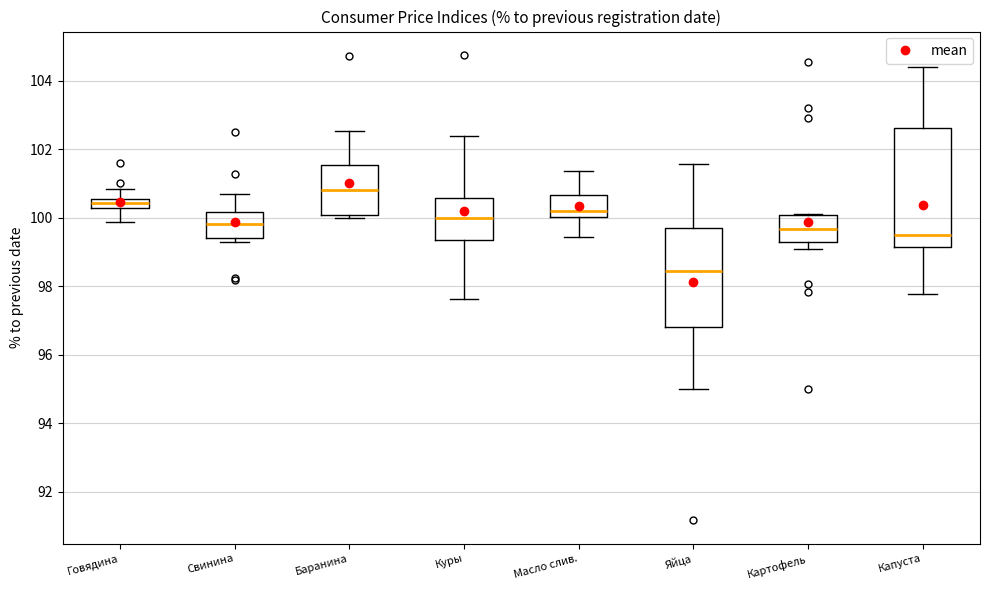

Comparing the boxes themselves (not the whiskers), which one is the tallest?

Капуста